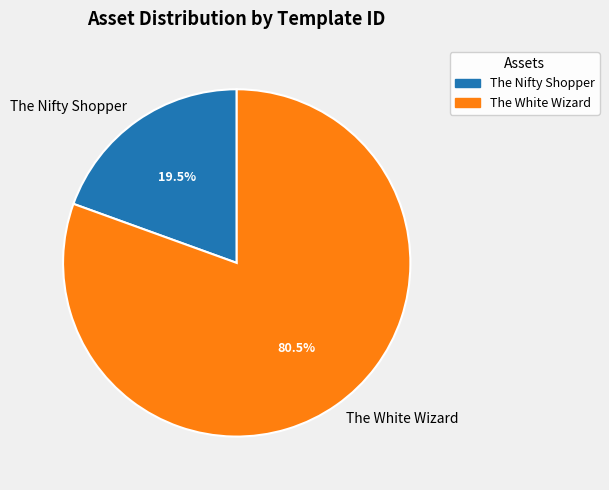

Between The Nifty Shopper and The White Wizard, which is larger?

The White Wizard